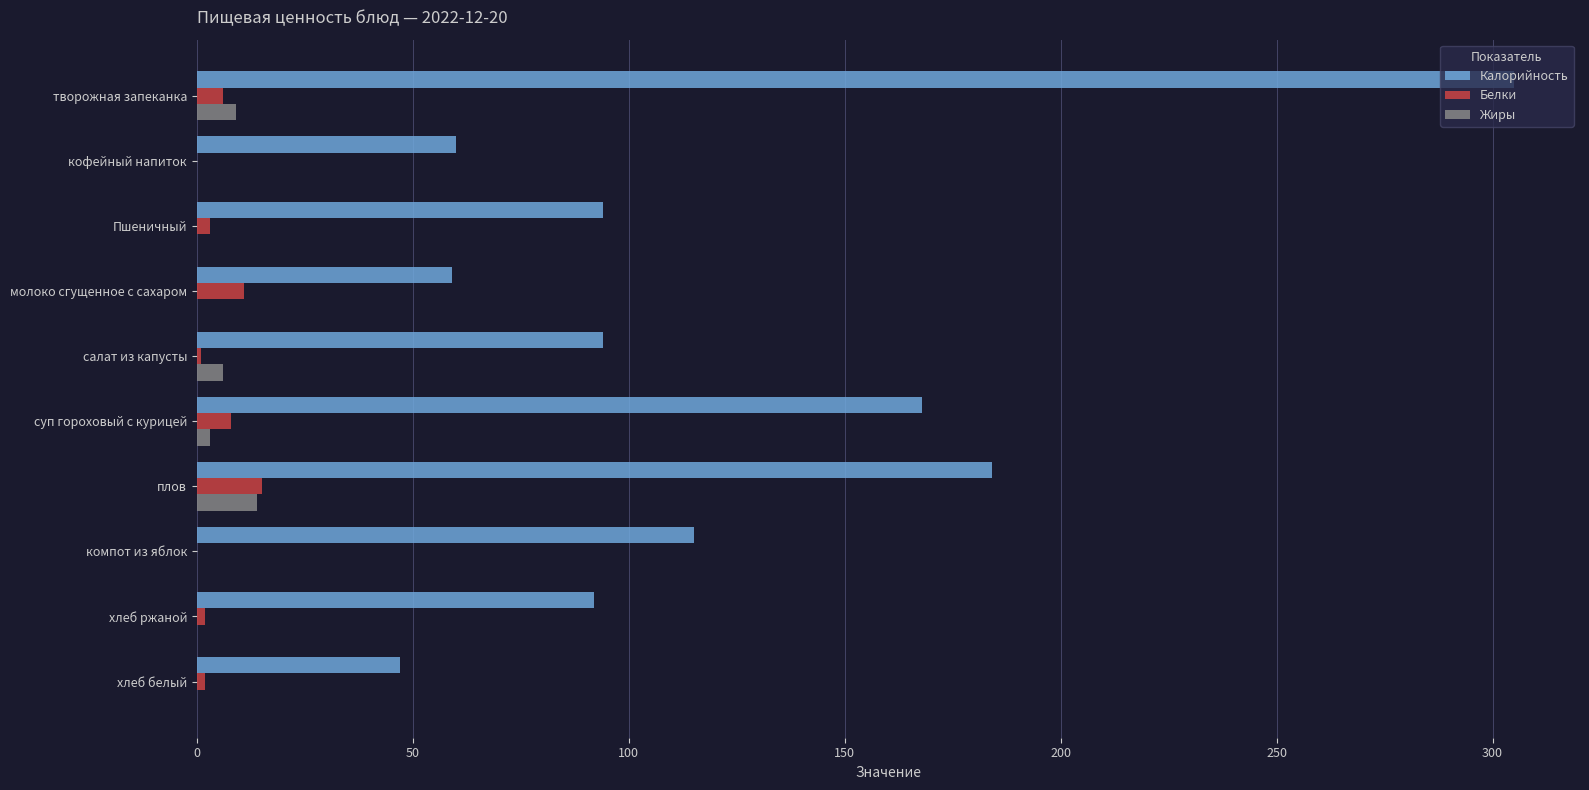

True or false: Белки has a value of 0 at компот из яблок.

True